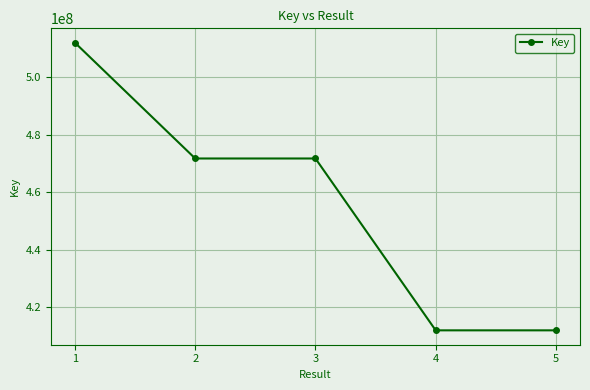

What is the difference between the second highest and second lowest values?

59835832